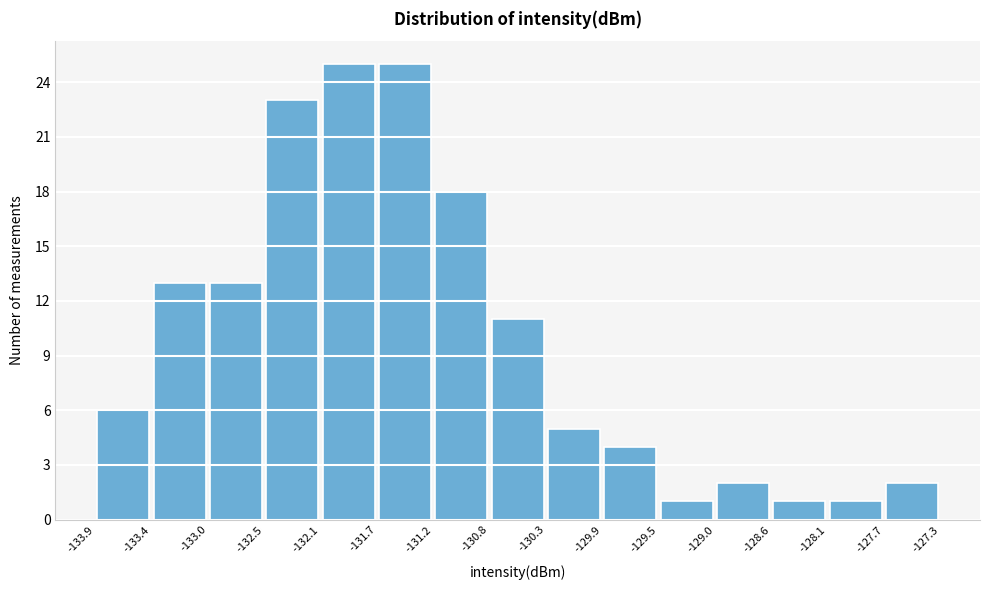

Reading left to right, list every bar in this chart as the range it spans on the x-axis followed by its height. The values are not printed on the chart, so give them approximately, as read against the axis.

-133.9 to -133.4: 6
-133.4 to -133.0: 13
-133.0 to -132.5: 13
-132.5 to -132.1: 23
-132.1 to -131.7: 25
-131.7 to -131.2: 25
-131.2 to -130.8: 18
-130.8 to -130.3: 11
-130.3 to -129.9: 5
-129.9 to -129.5: 4
-129.5 to -129.0: 1
-129.0 to -128.6: 2
-128.6 to -128.1: 1
-128.1 to -127.7: 1
-127.7 to -127.3: 2